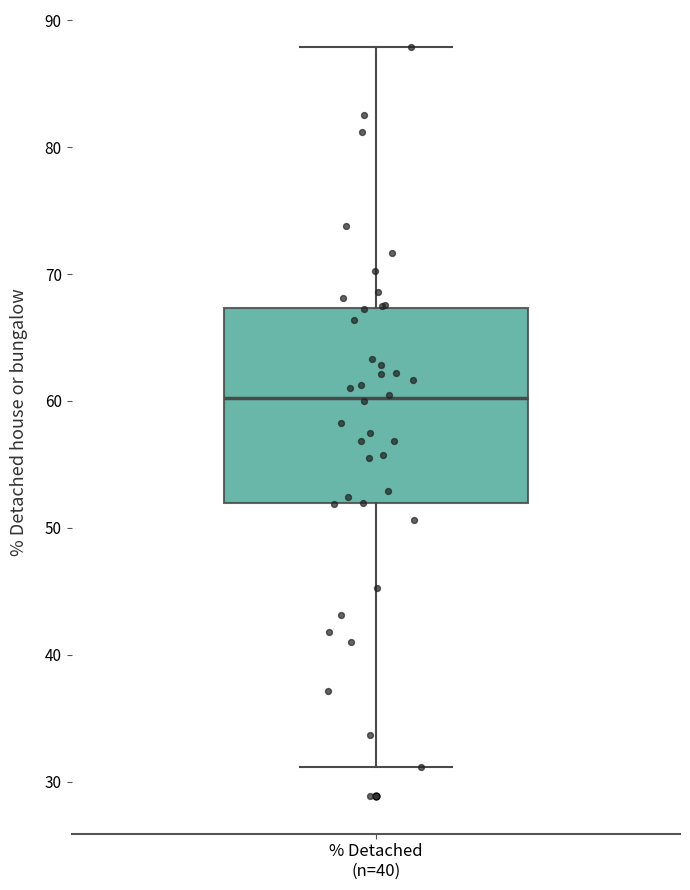

Where is the upper edge of the box for % Detached (n=40) on the y-axis? The values are not printed on the chart, so give them approximately, as read against the axis.

67